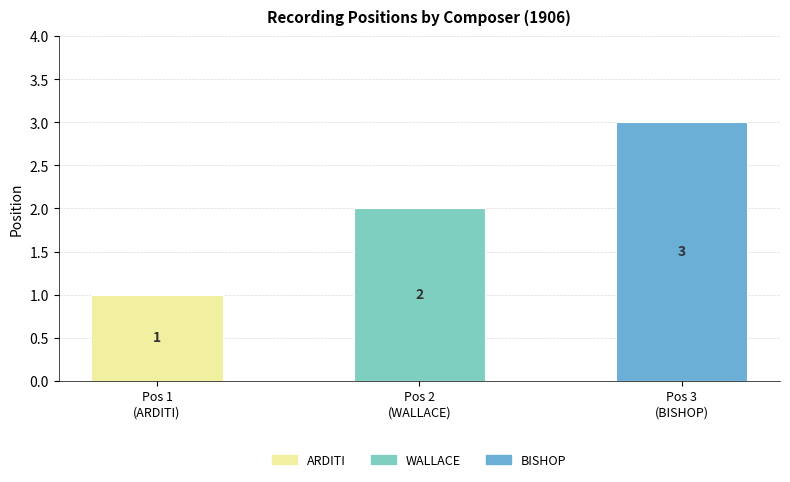

What is the minimum value shown in the chart?

1